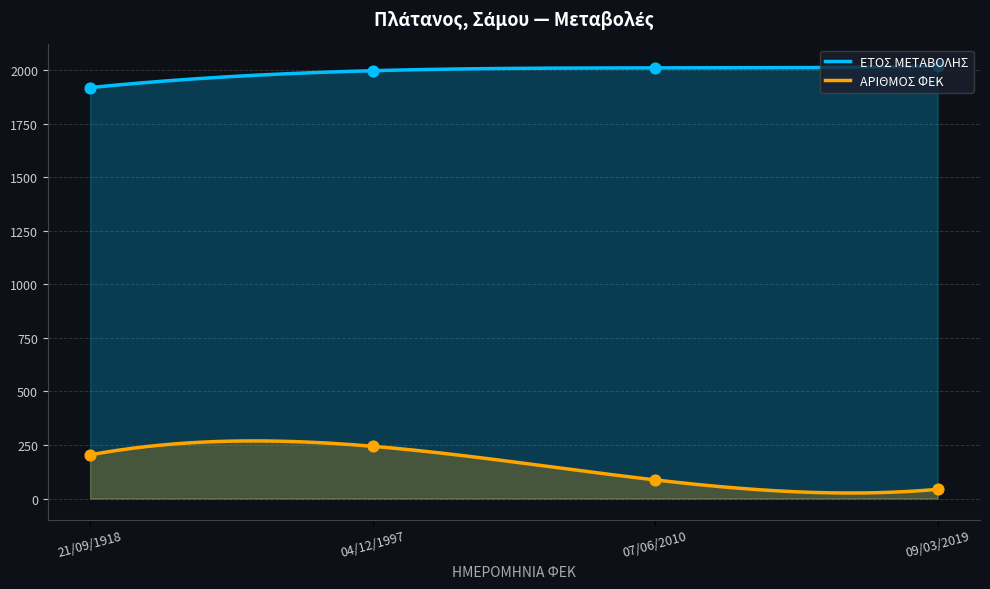

What is the total value across all series at 09/03/2019?

2062